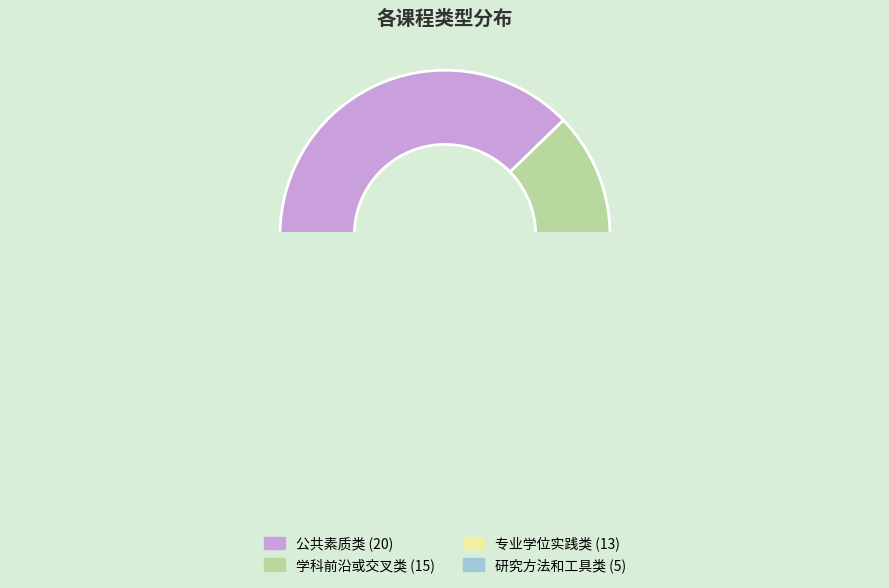

To the nearest percent, what is the combined percentage of 公共素质类 and 研究方法和工具类?

47%